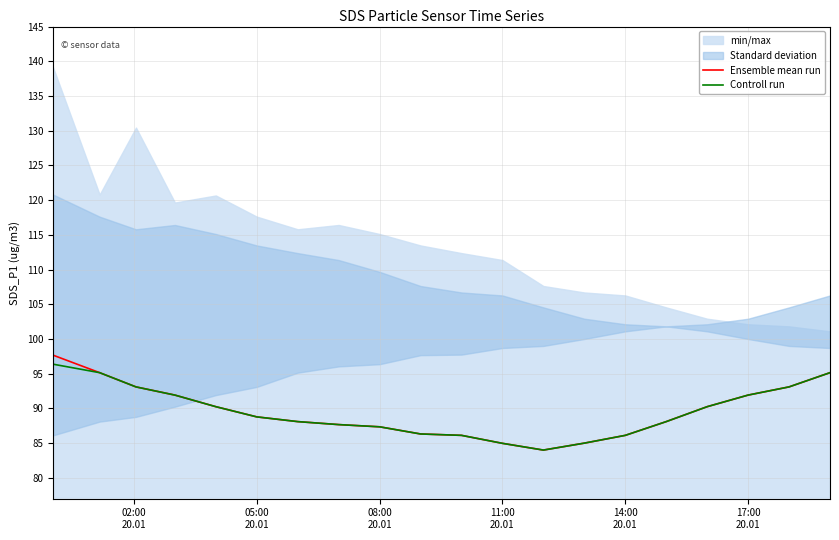

What is the maximum value for Controll run?

96.4